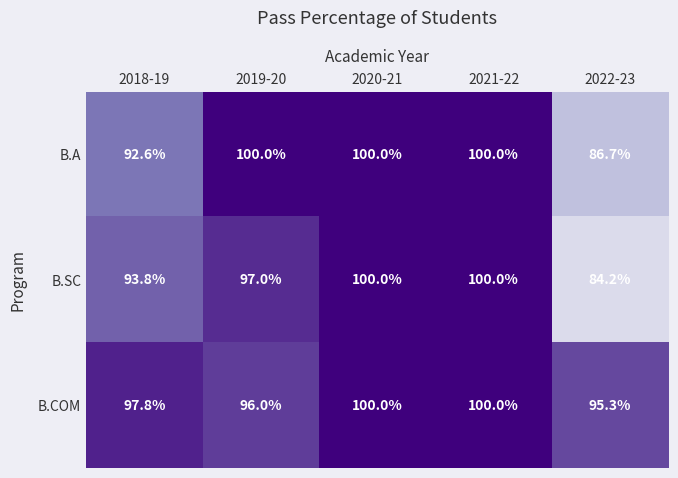

Reading left to right, transcribe all the data shown in this chart.

B.A: 92.6	100.0	100.0	100.0	86.7
B.SC: 93.8	97.0	100.0	100.0	84.2
B.COM: 97.8	96.0	100.0	100.0	95.3